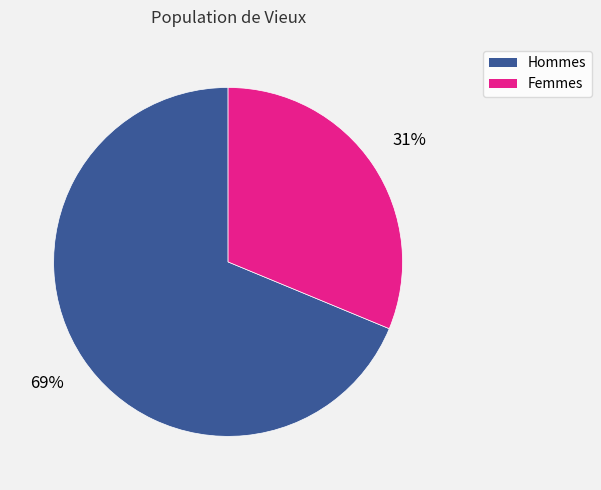

To the nearest percent, what is the average slice percentage?

50%